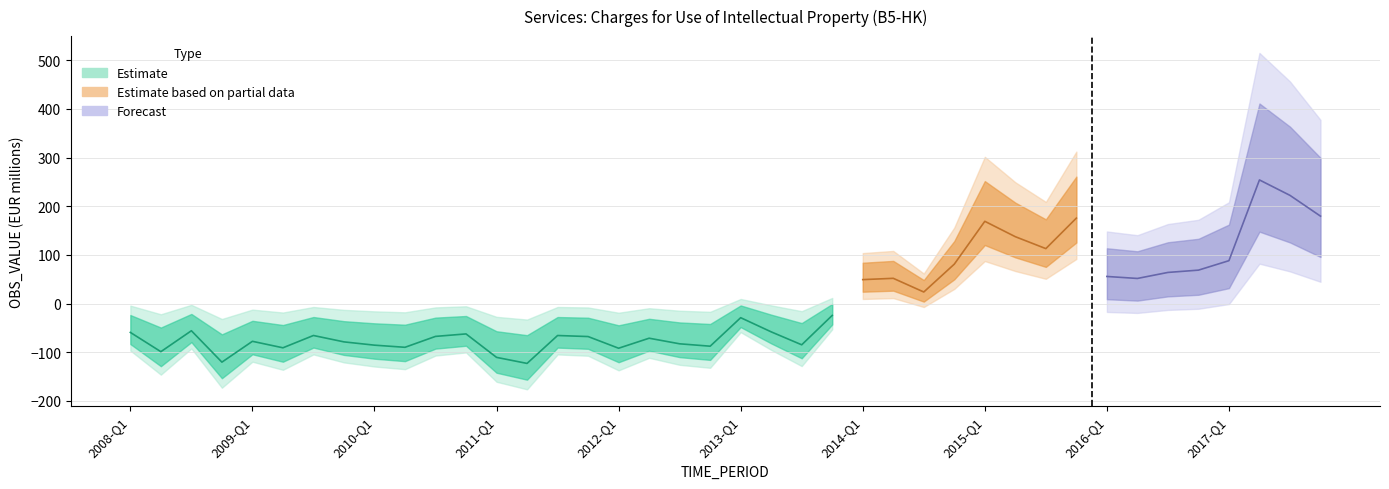

The chart shows a value of -42.8 at 2013-Q1. True or false?

False